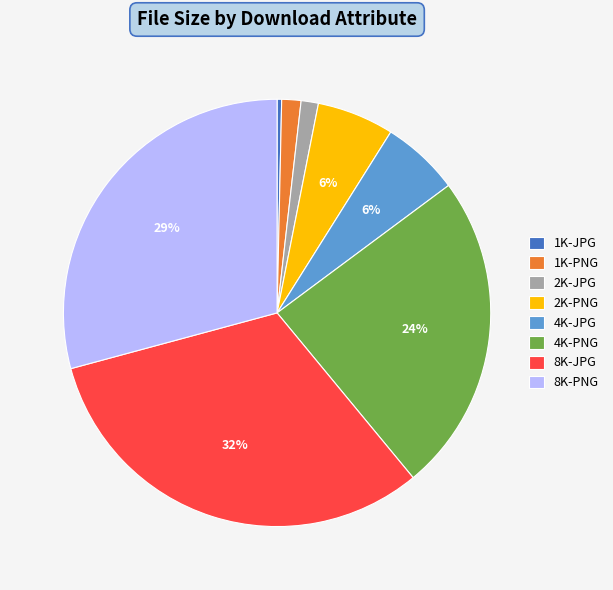

Which category has the biggest portion of the pie?

8K-JPG